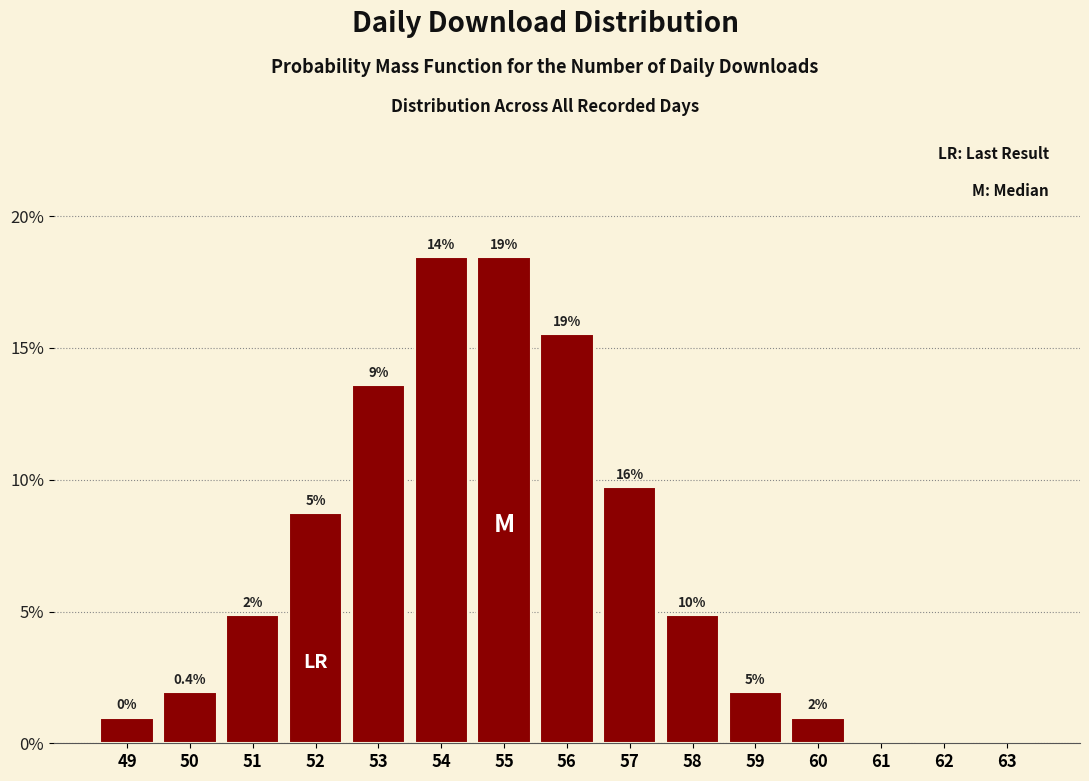

Are the bars horizontal?

No